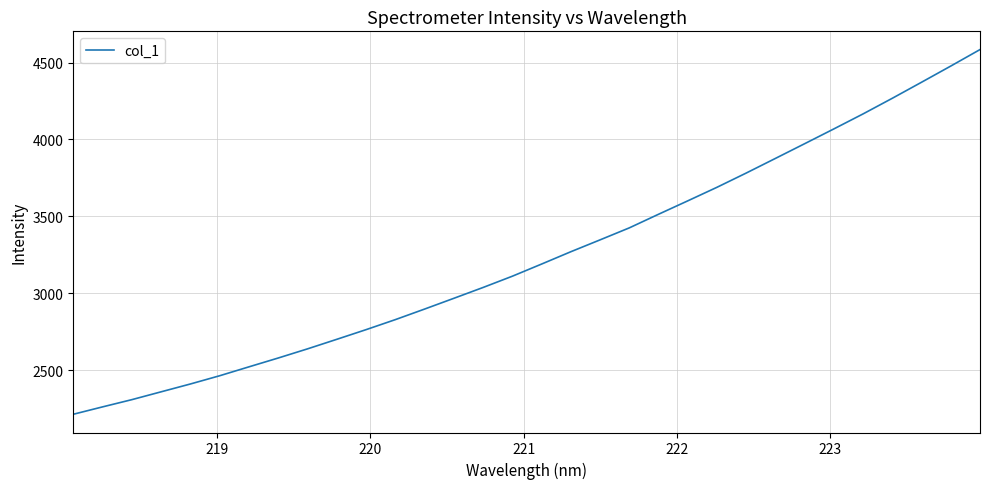

How many lines are shown in the chart?

1